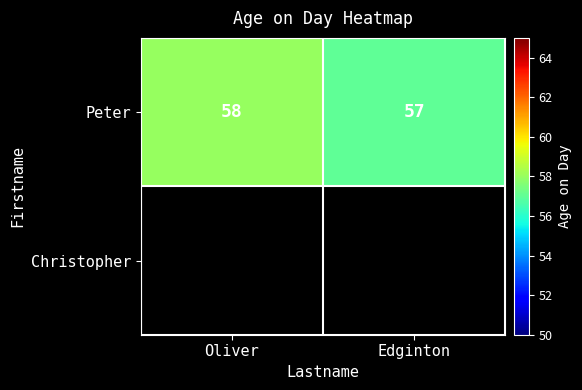

What is the minimum value shown in the chart?

57.0